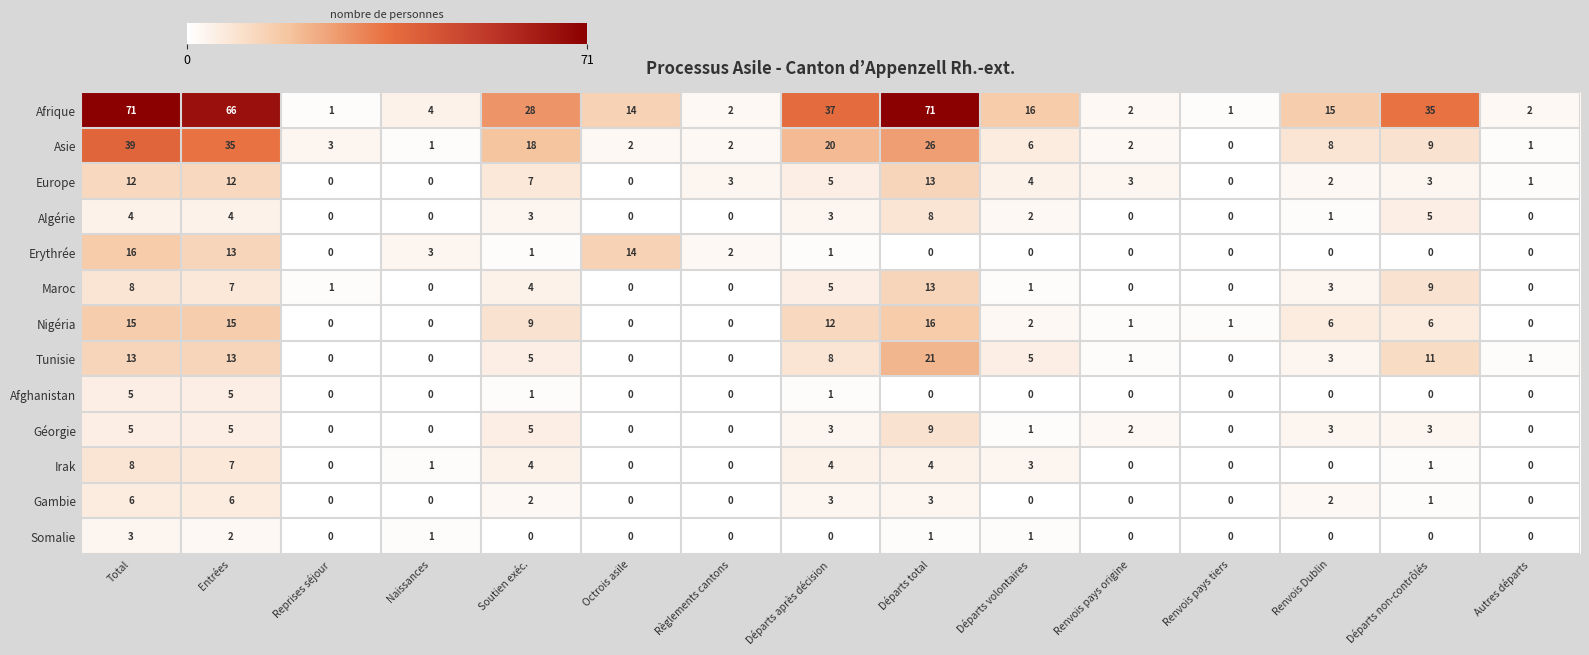

Which series has the largest range (max minus min)?

Afrique